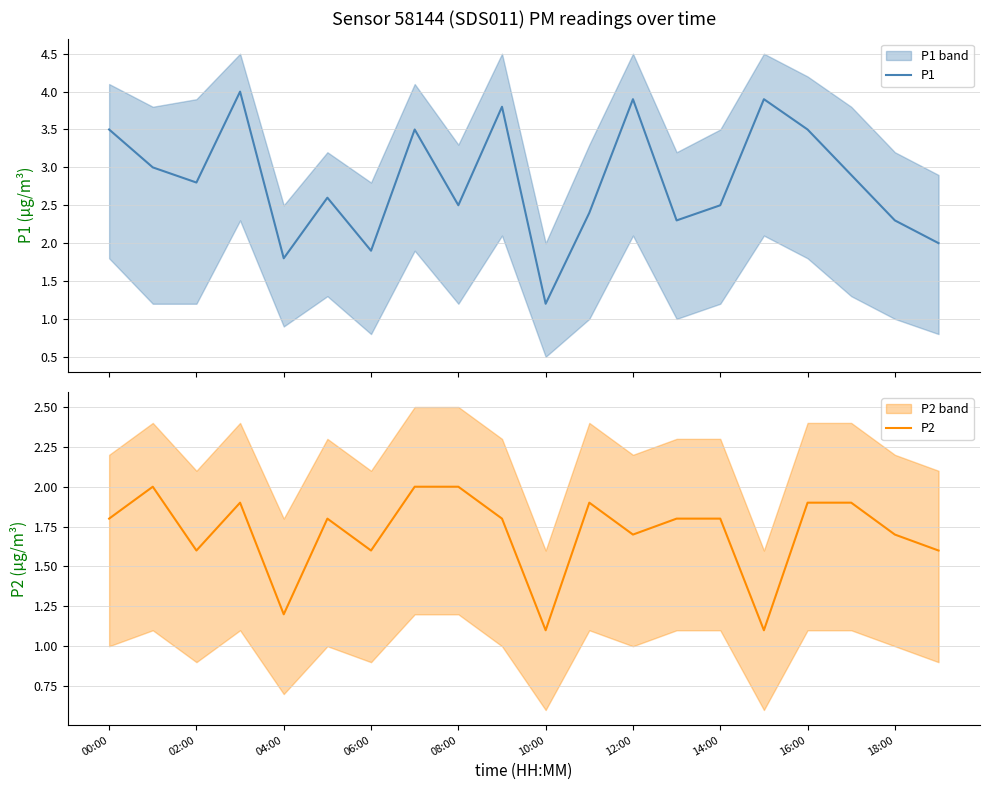

At which category does P2 reach its first local valley?

02:00